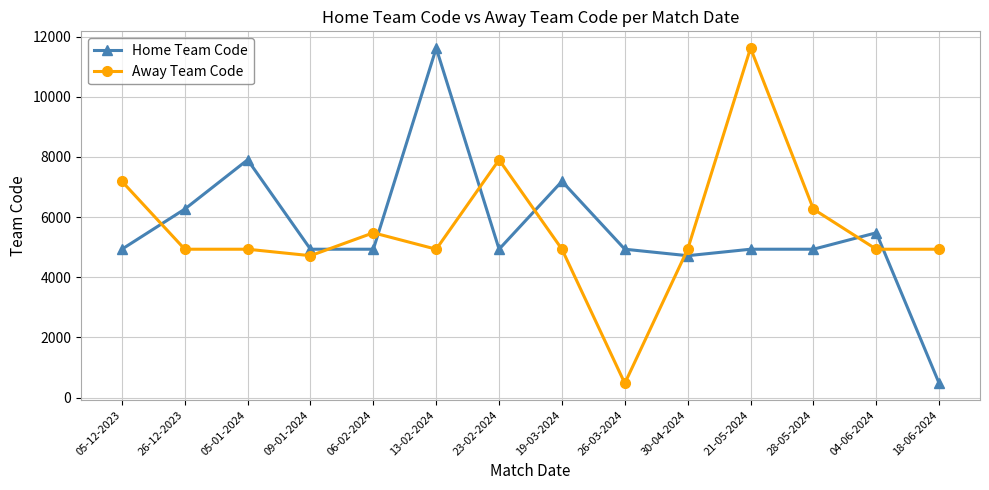

What is the minimum value shown in the chart?

475